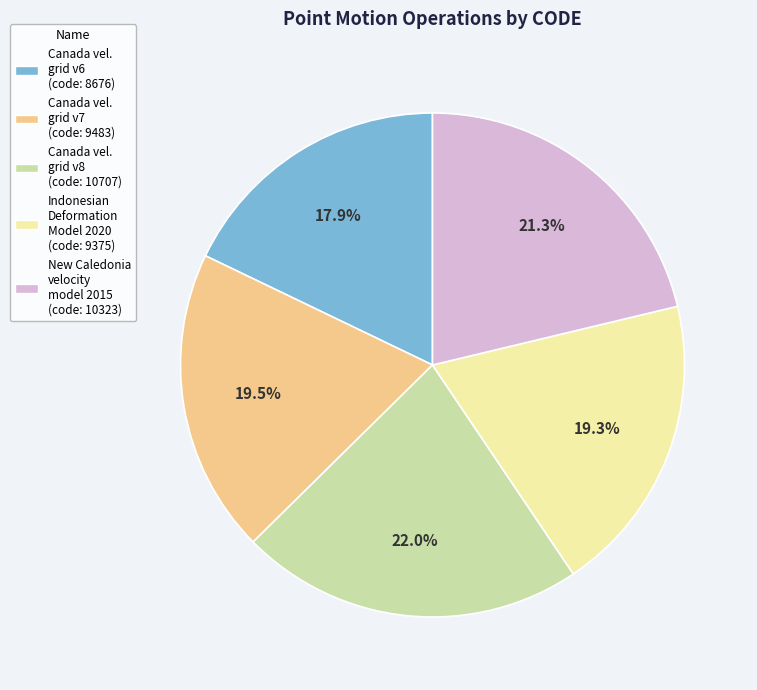

To the nearest percent, what is the difference between the largest and smallest slice percentages?

4%